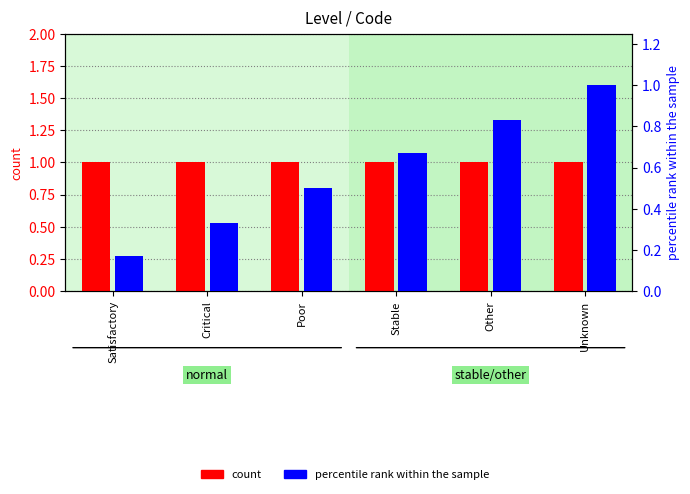

Does the chart contain any negative values?

No